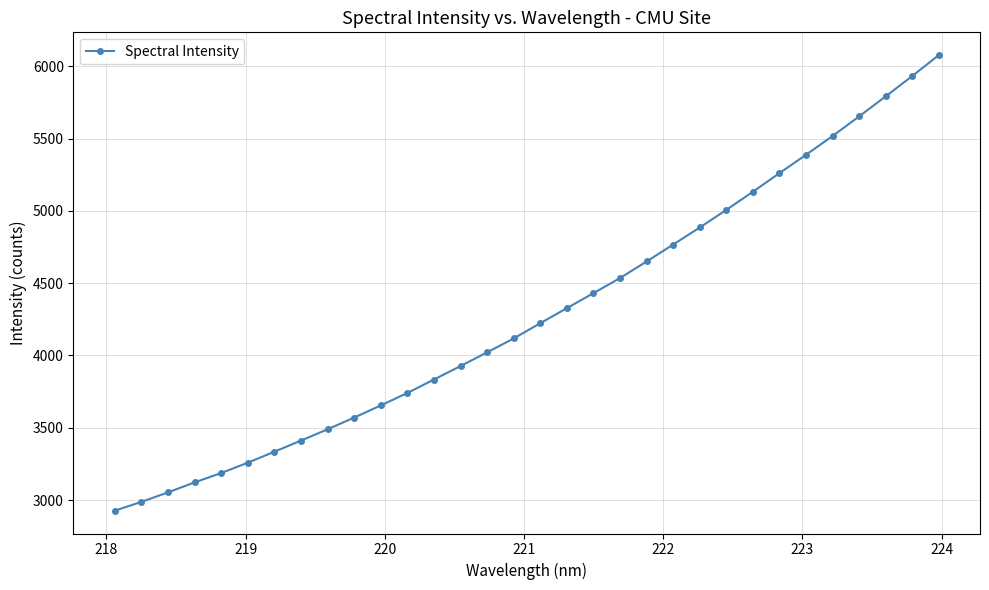

What is the value of the 25th point from the left?

5132.5